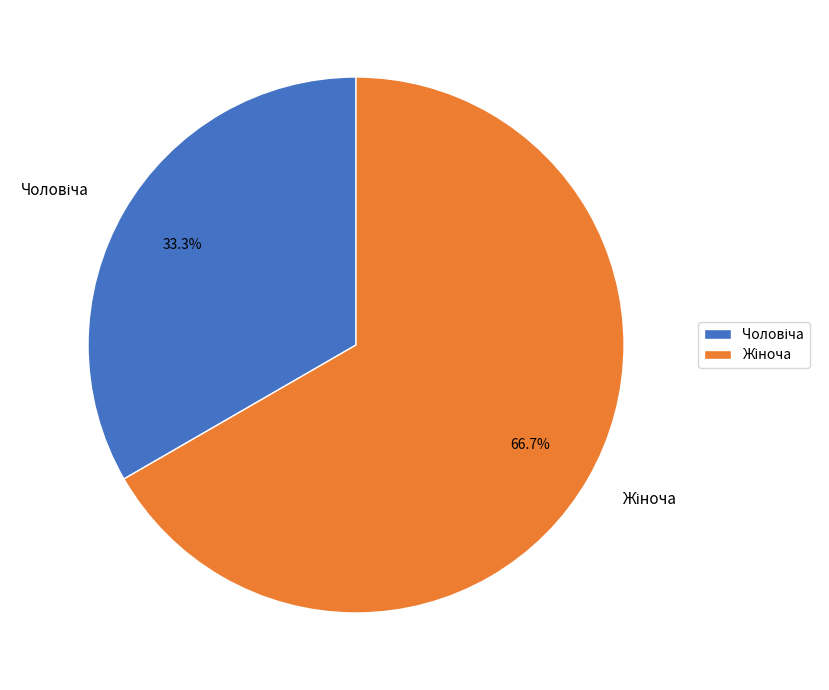

Is there a majority slice in this chart?

Yes